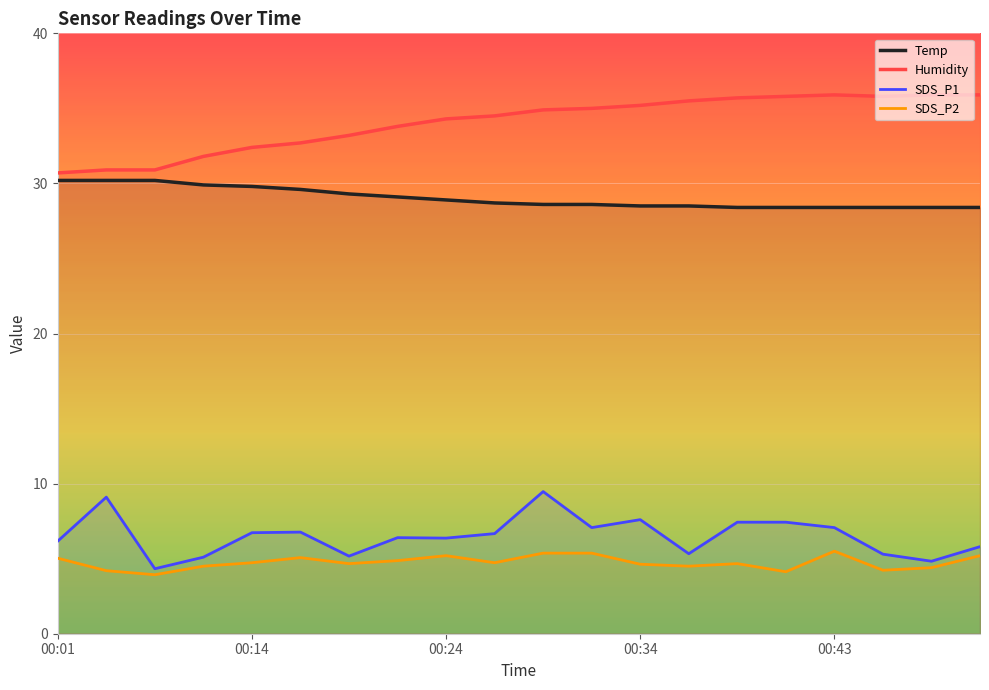

What is the difference between the Humidity values at 5 and 10?

2.2